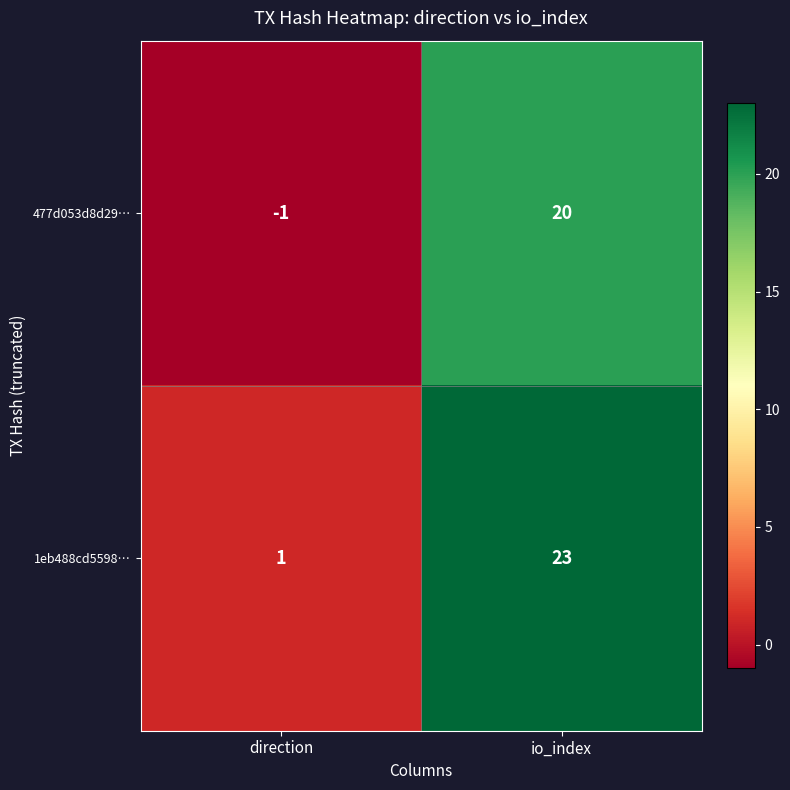

True or false: 477d053d8d29… has a value of -2 at direction.

False